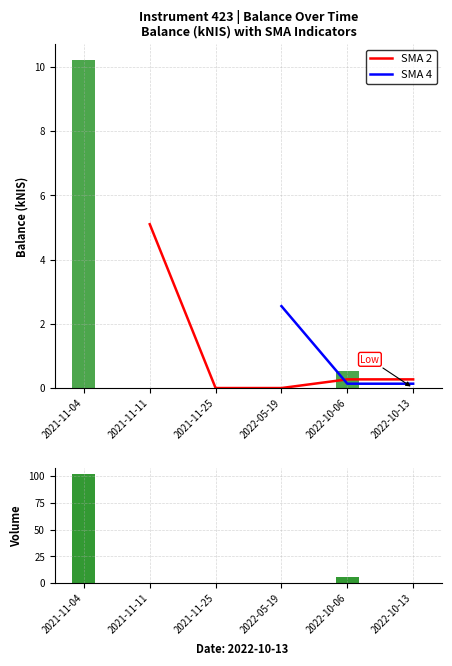

What is the value of the Volume bar at the 4th from the left?

0.1